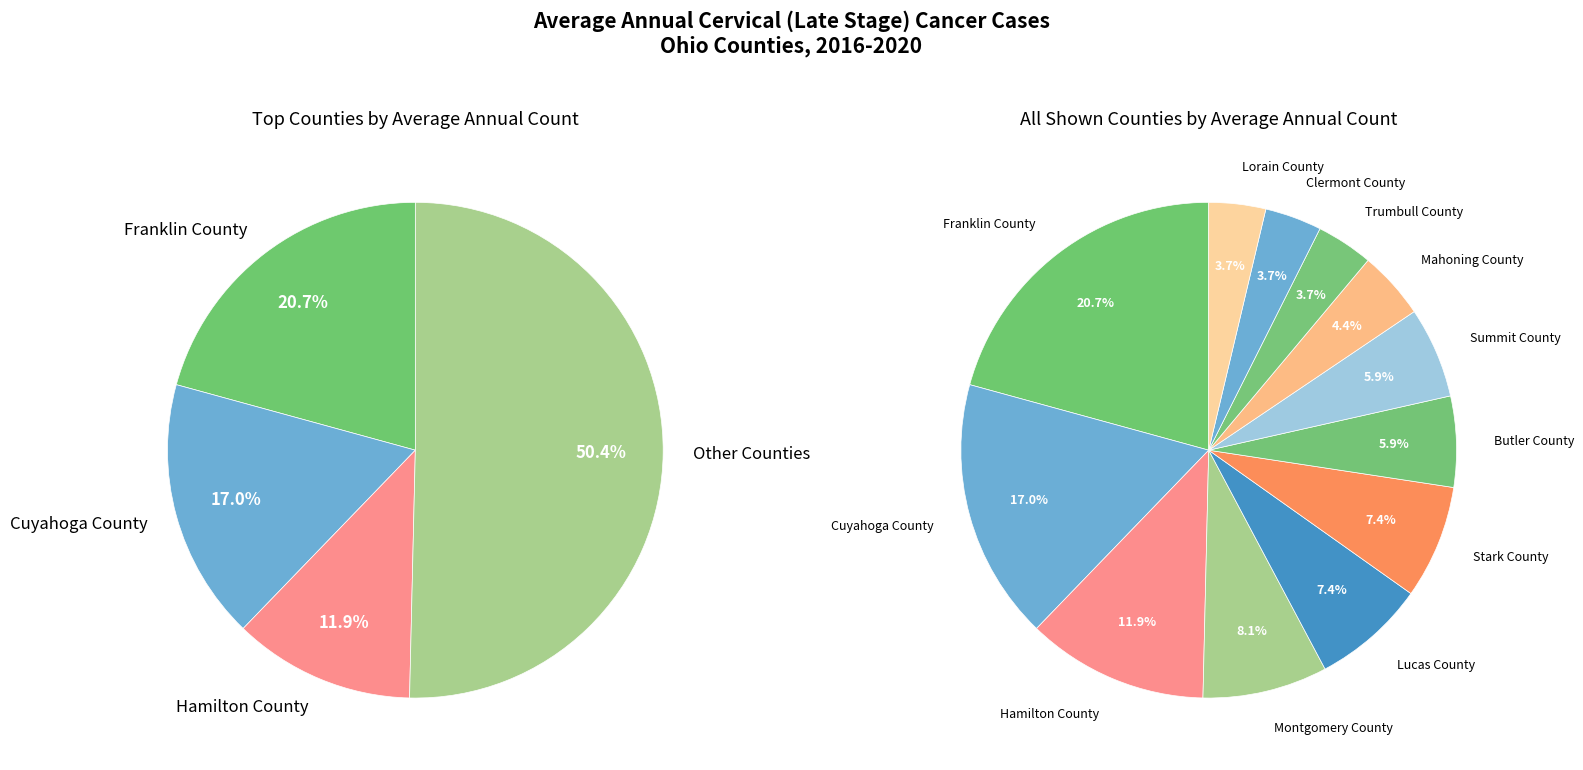

How many segments does this pie chart have?

12